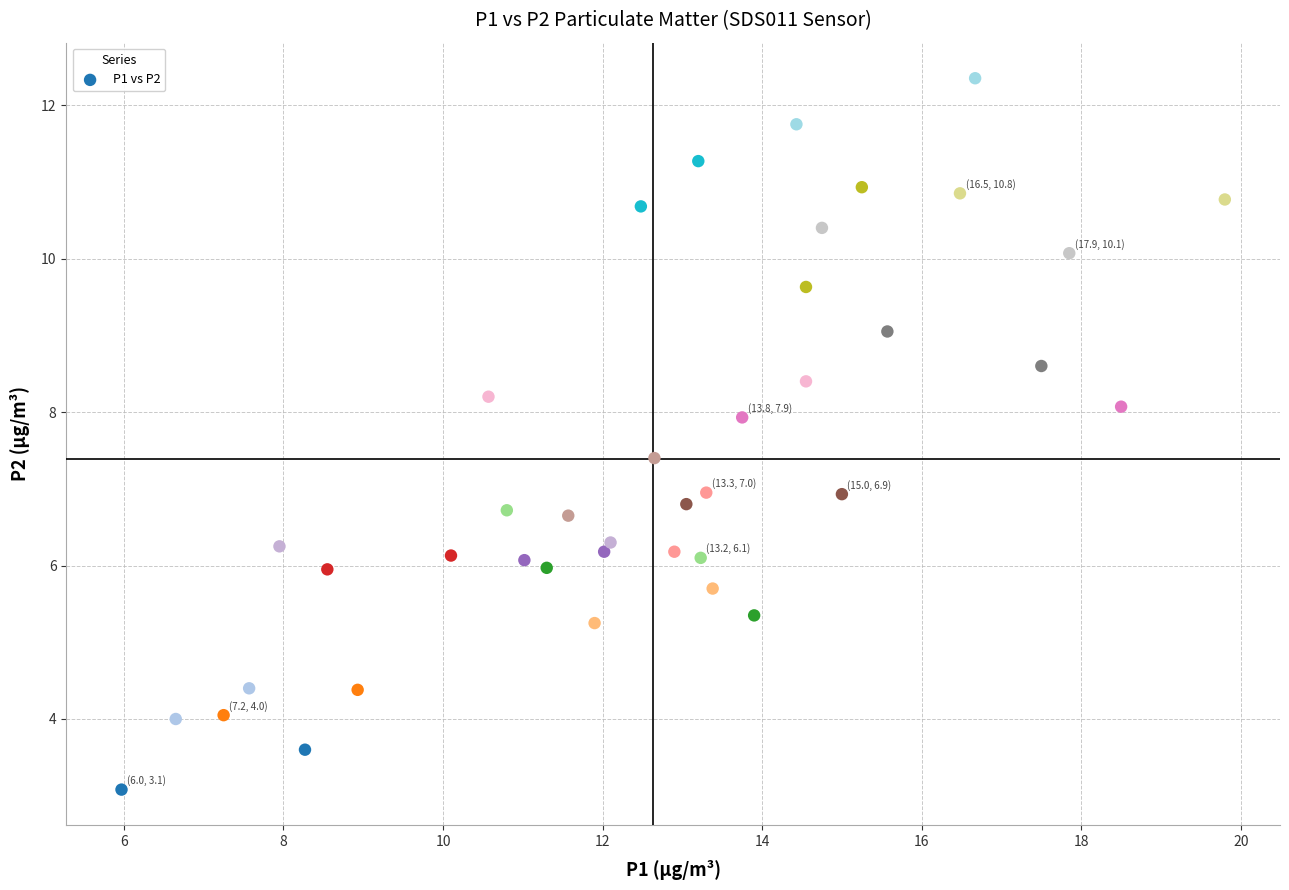

Count the number of points in this scatter plot.

40